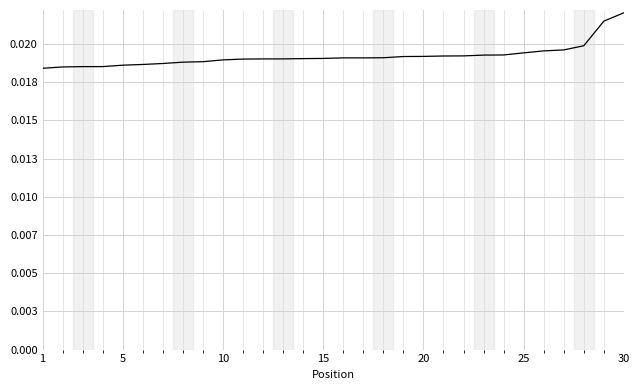

Does the chart have visible grid lines?

Yes